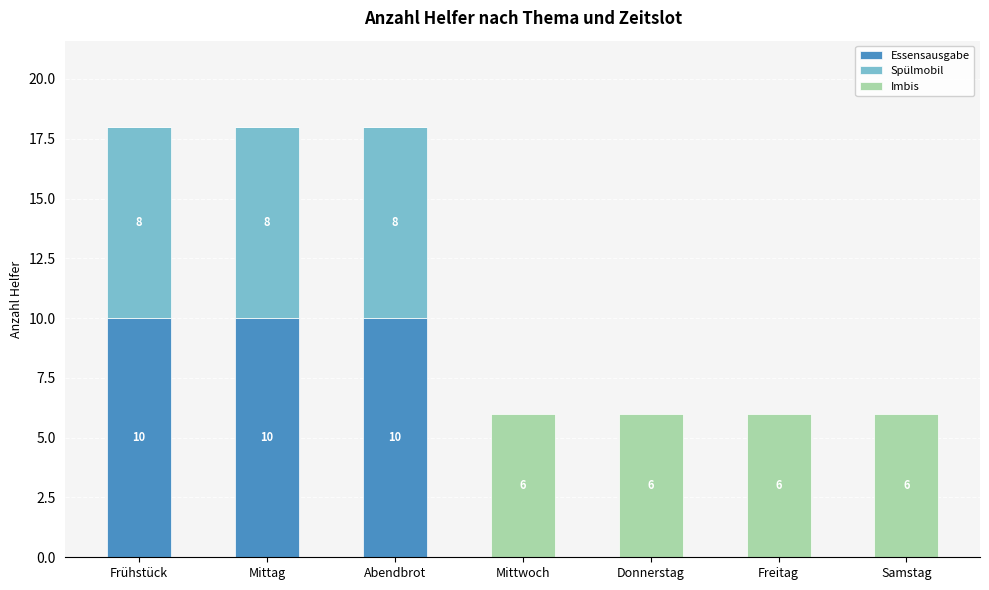

Reading left to right, what are the values for Essensausgabe?

Frühstück=10	Mittag=10	Abendbrot=10	Mittwoch=0	Donnerstag=0	Freitag=0	Samstag=0